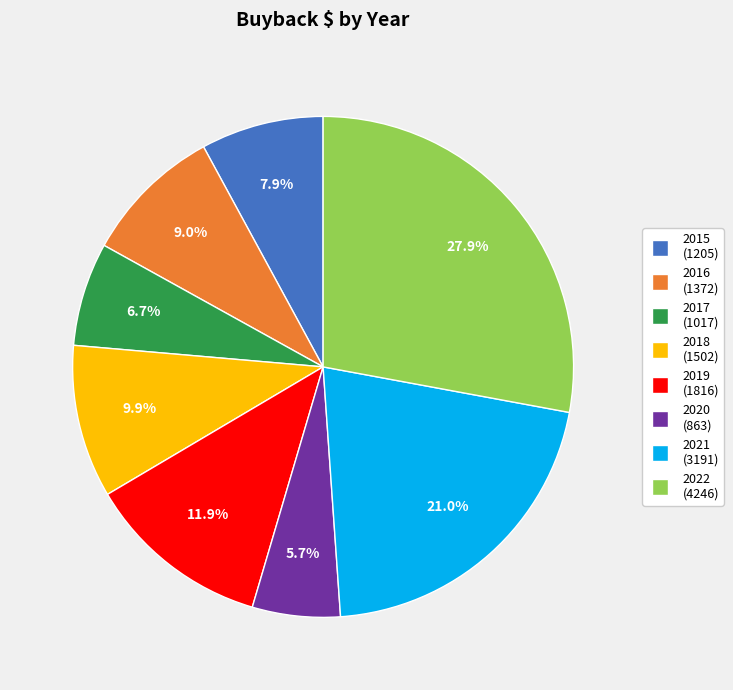

Do 2019 and 2017 together represent more than half of the pie?

No